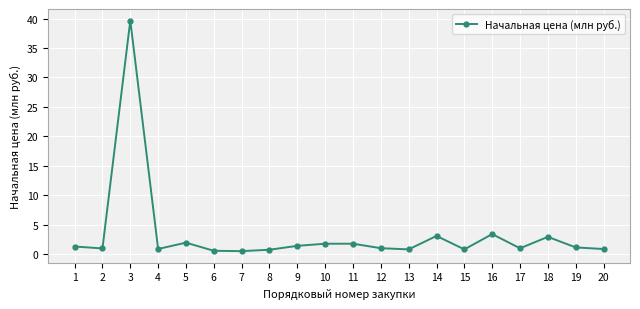

How many lines are shown in the chart?

1